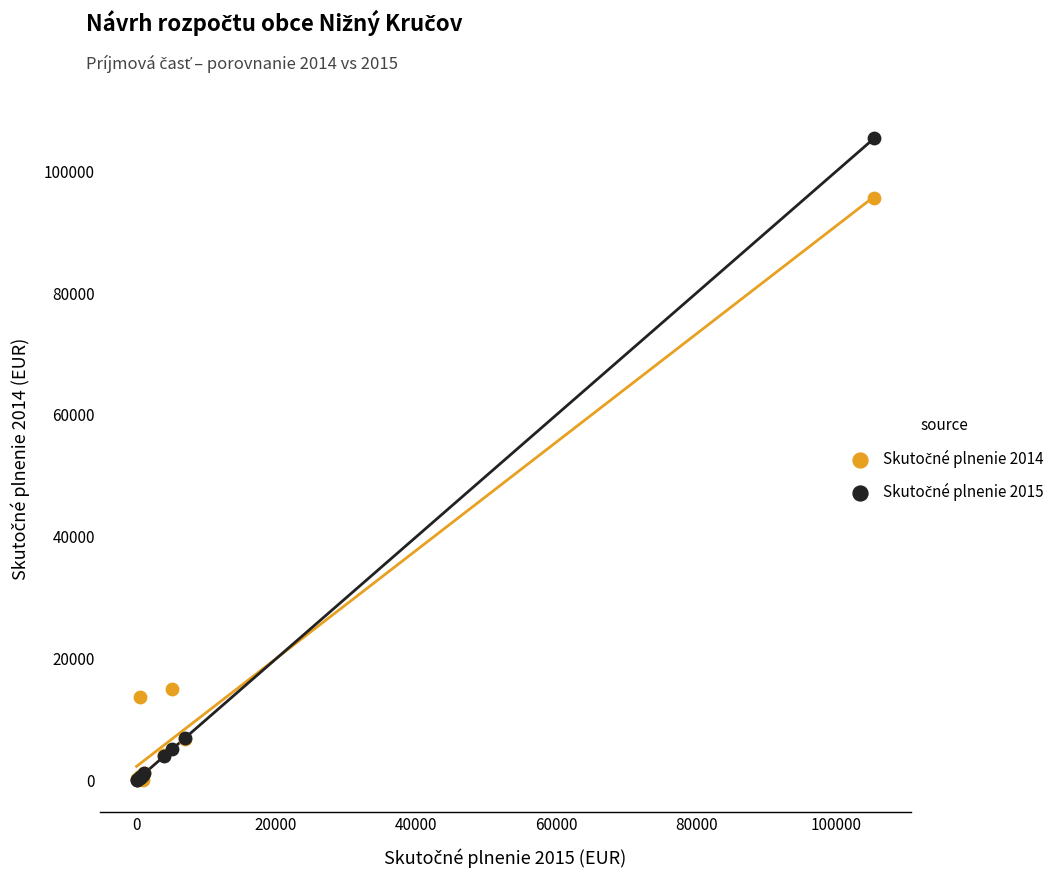

Across all series, what Y value is closest to 52743?

15102.5